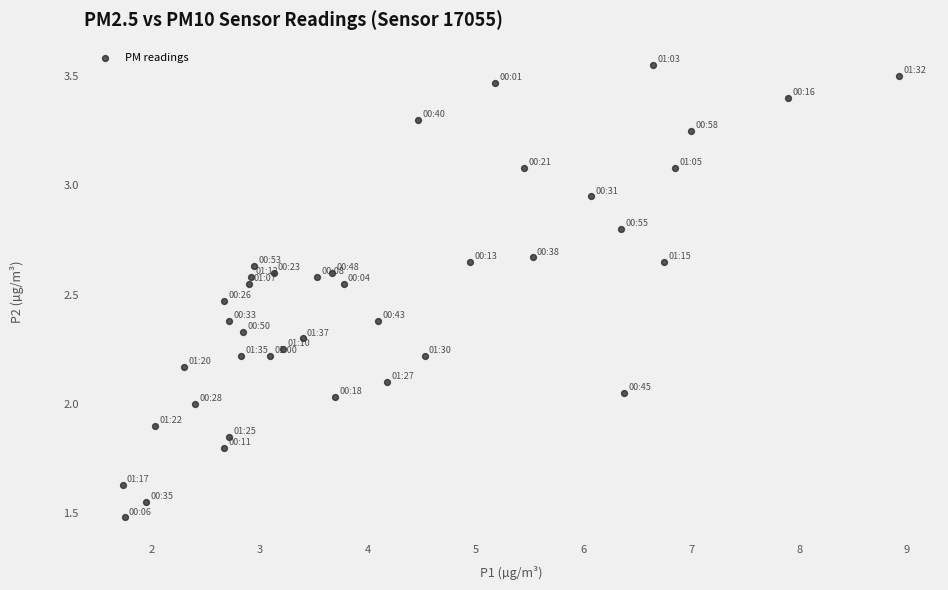

What is the range of Y values (max minus min)?

2.1